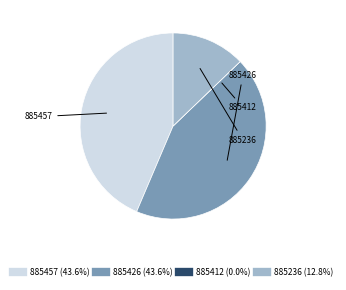

Is there any slice that represents more than half of the pie?

No